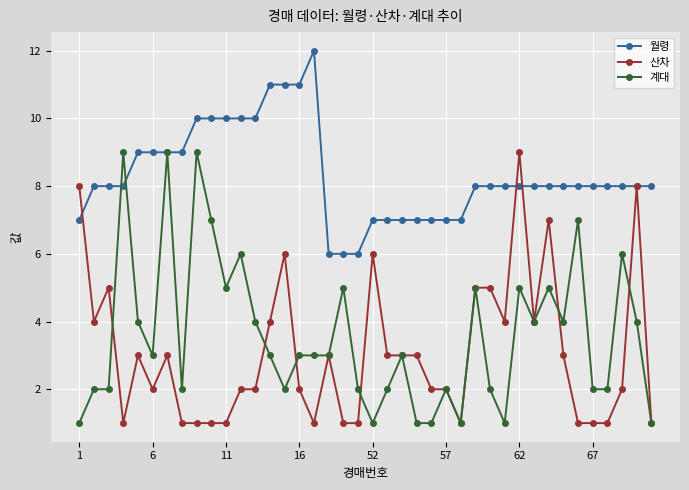

What is the lowest value of the 월령 series?

6